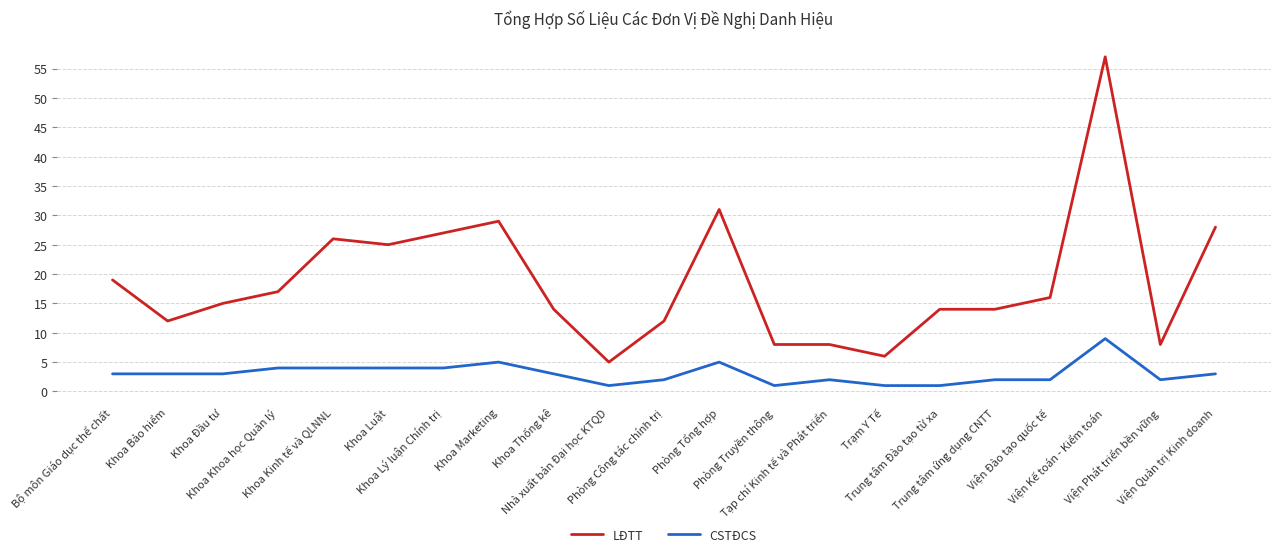

The value of LĐTT at Khoa Đầu tư is 15. True or false?

True